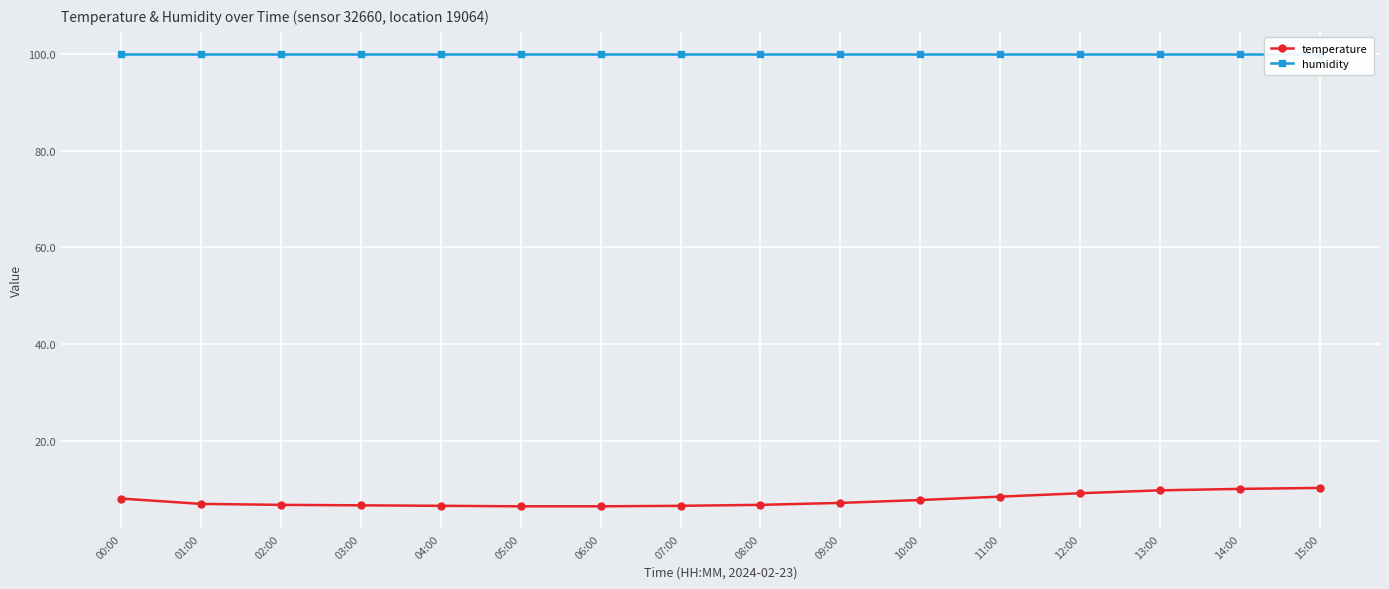

What is the total value across all series at 13:00?

109.7